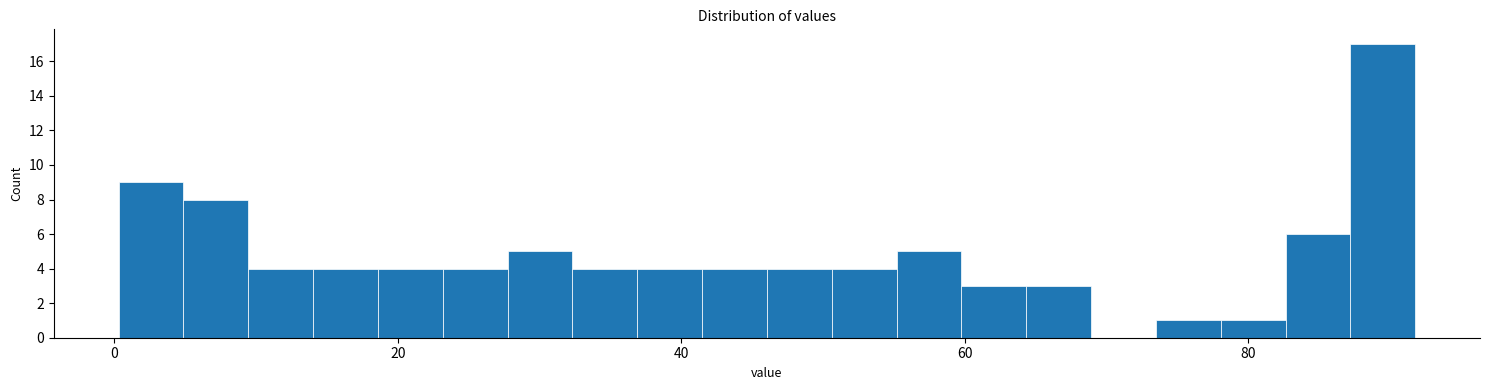

Read against the x-axis, roughly where is the centre of the tallest bar?

90